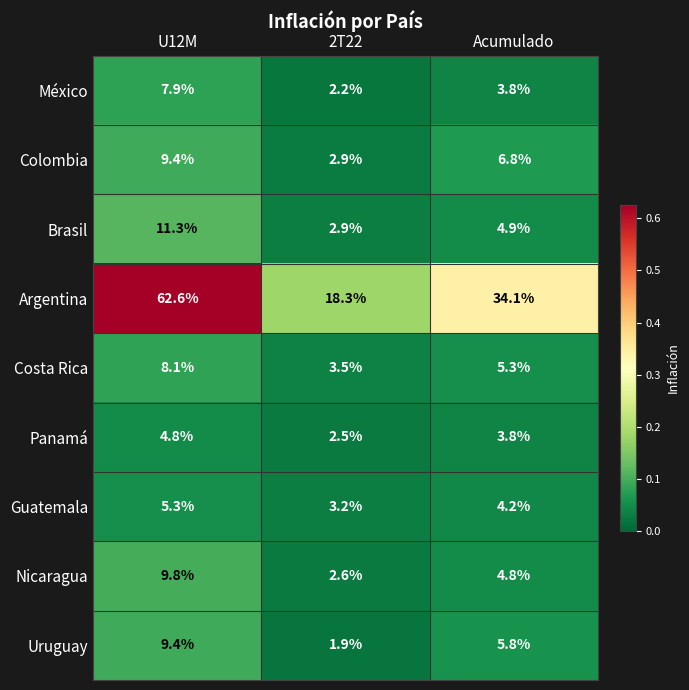

What is the sum of the Uruguay values at 2T22 and U12M?

11.3